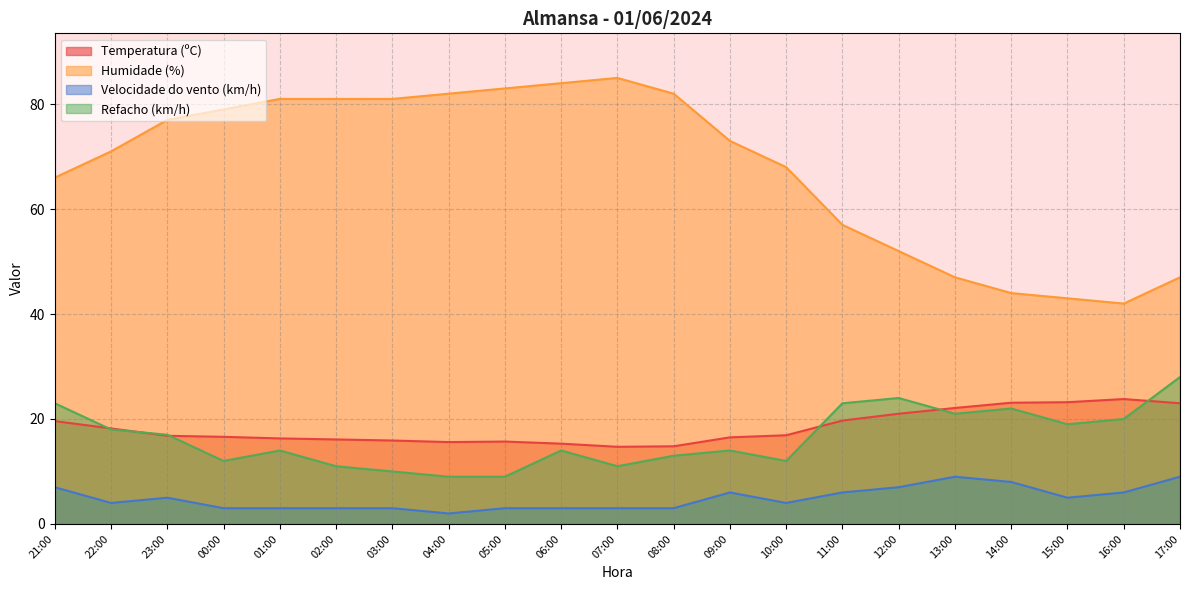

How many lines are shown in the chart?

4